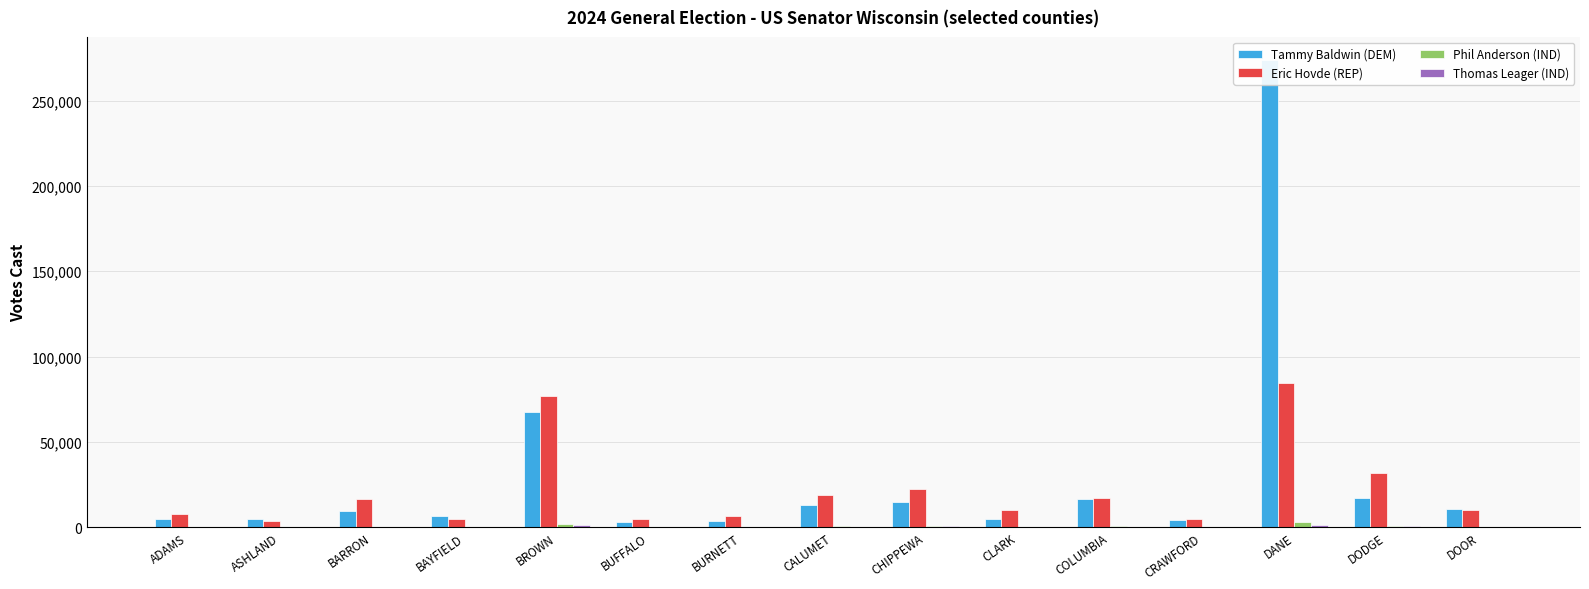

Reading left to right, list all the values displayed in this chart.

Tammy Baldwin (DEM): 4806	4775	9352	6260	67789	2913	3730	12850	14875	4819	16753	4026	273696	16819	10503
Eric Hovde (REP): 7551	3844	16462	4697	76722	4898	6745	19075	22189	9917	17120	4761	84762	31928	9942
Phil Anderson (IND): 189	122	358	116	1921	102	129	431	553	220	435	126	3260	660	196
Thomas Leager (IND): 202	92	348	86	1319	99	127	306	412	206	295	127	1334	488	155